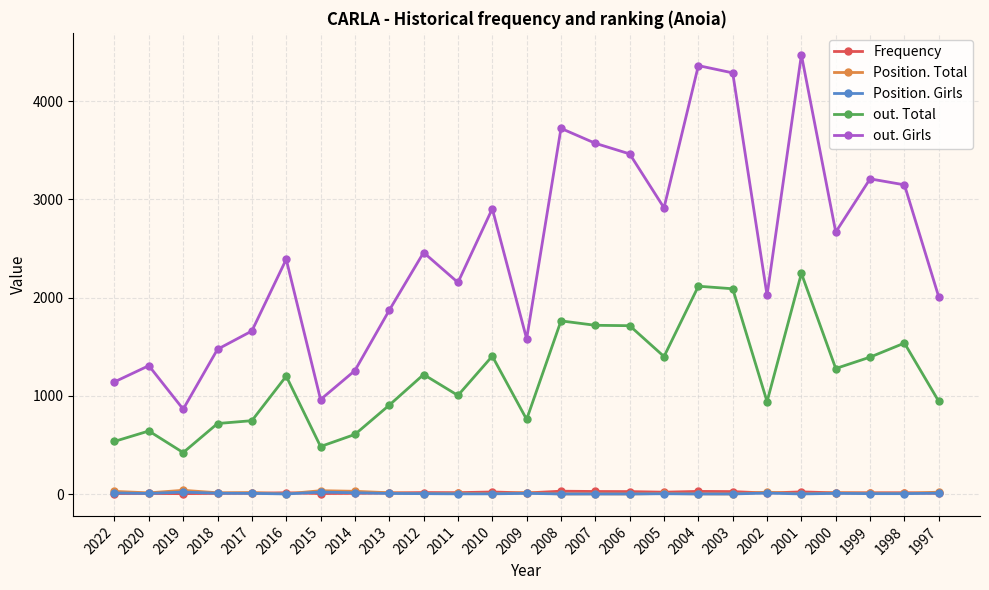

True or false: Frequency has more than 1 interior local peaks.

True